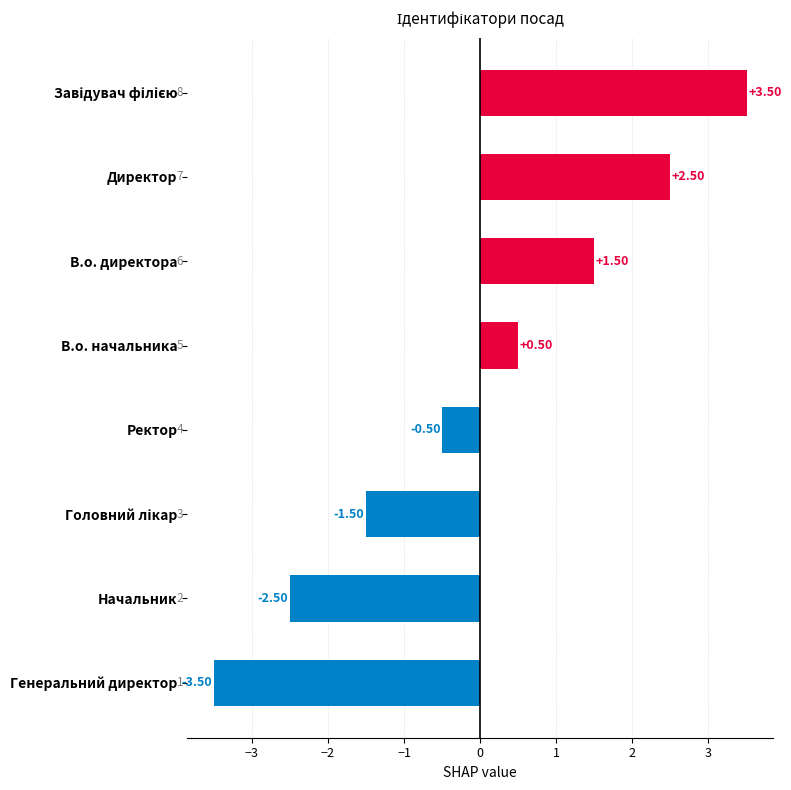

What is the change in value from Директор to В.о. начальника?

-2.0